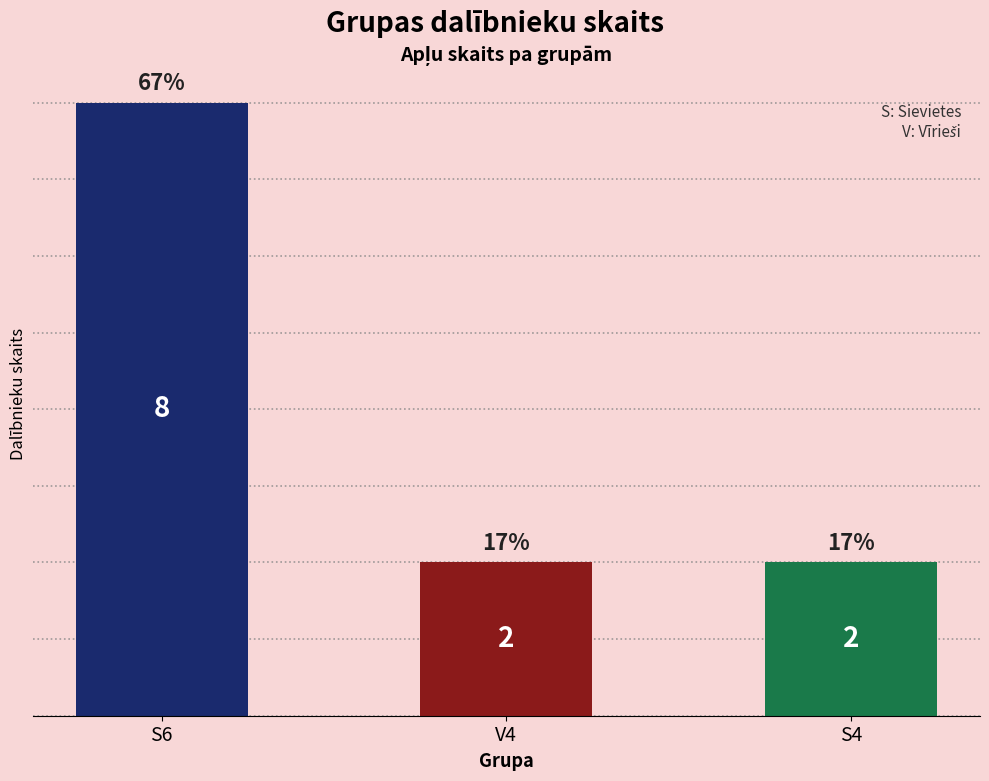

What is the greatest value displayed?

8